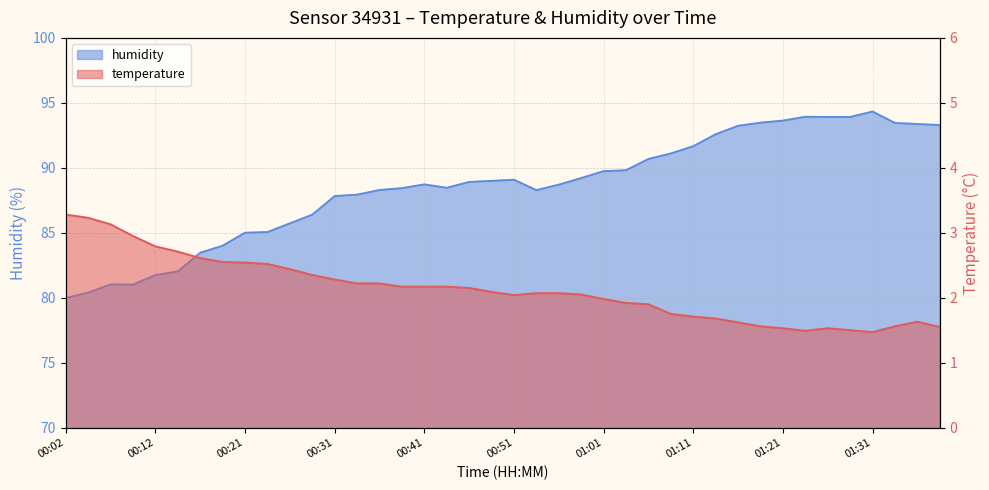

True or false: humidity and temperature cross at least once.

False